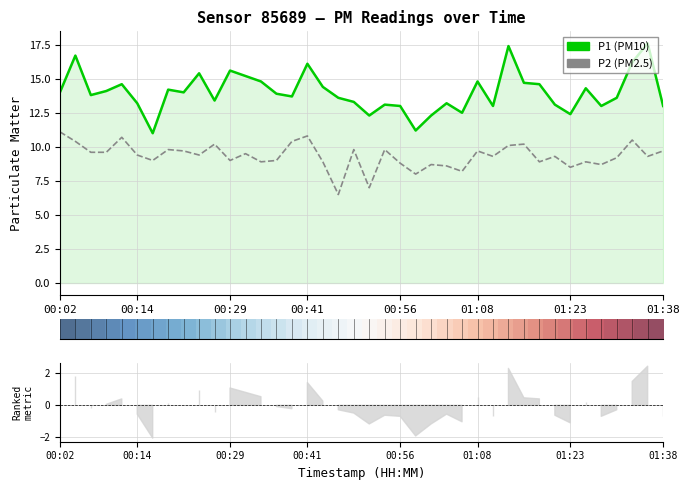

What is the minimum value shown in the chart?

-1.0